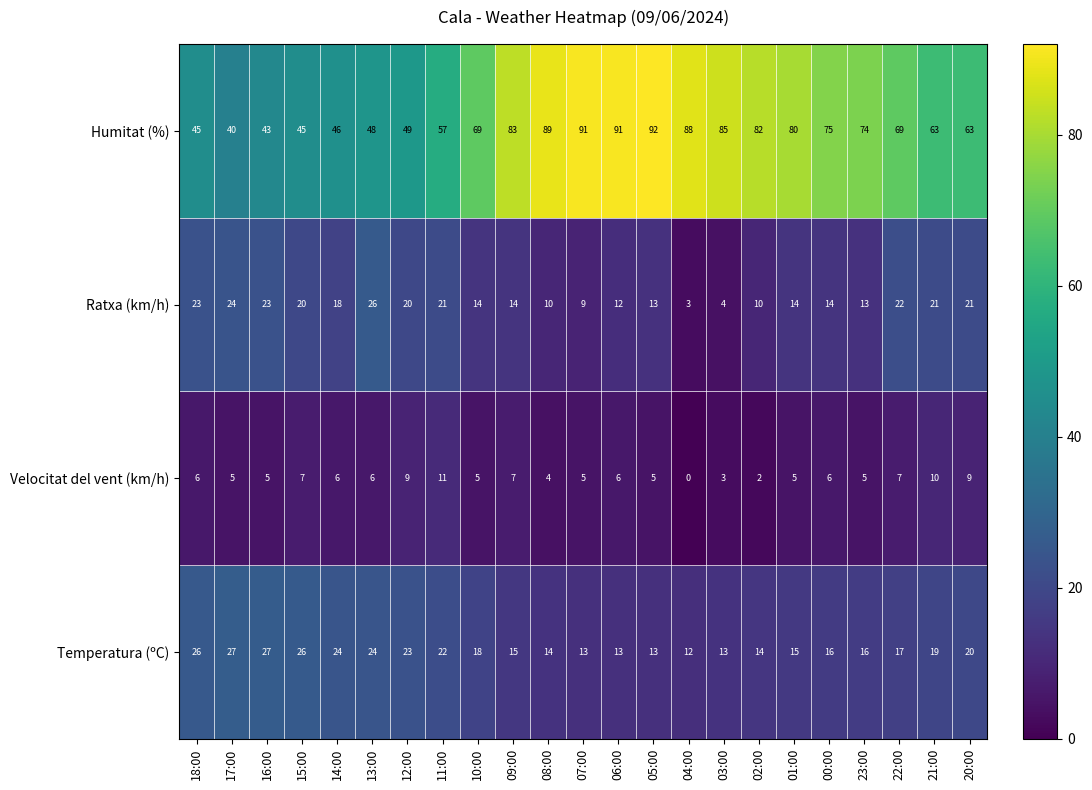

At which label does Ratxa (km/h) first exceed 14?

18:00